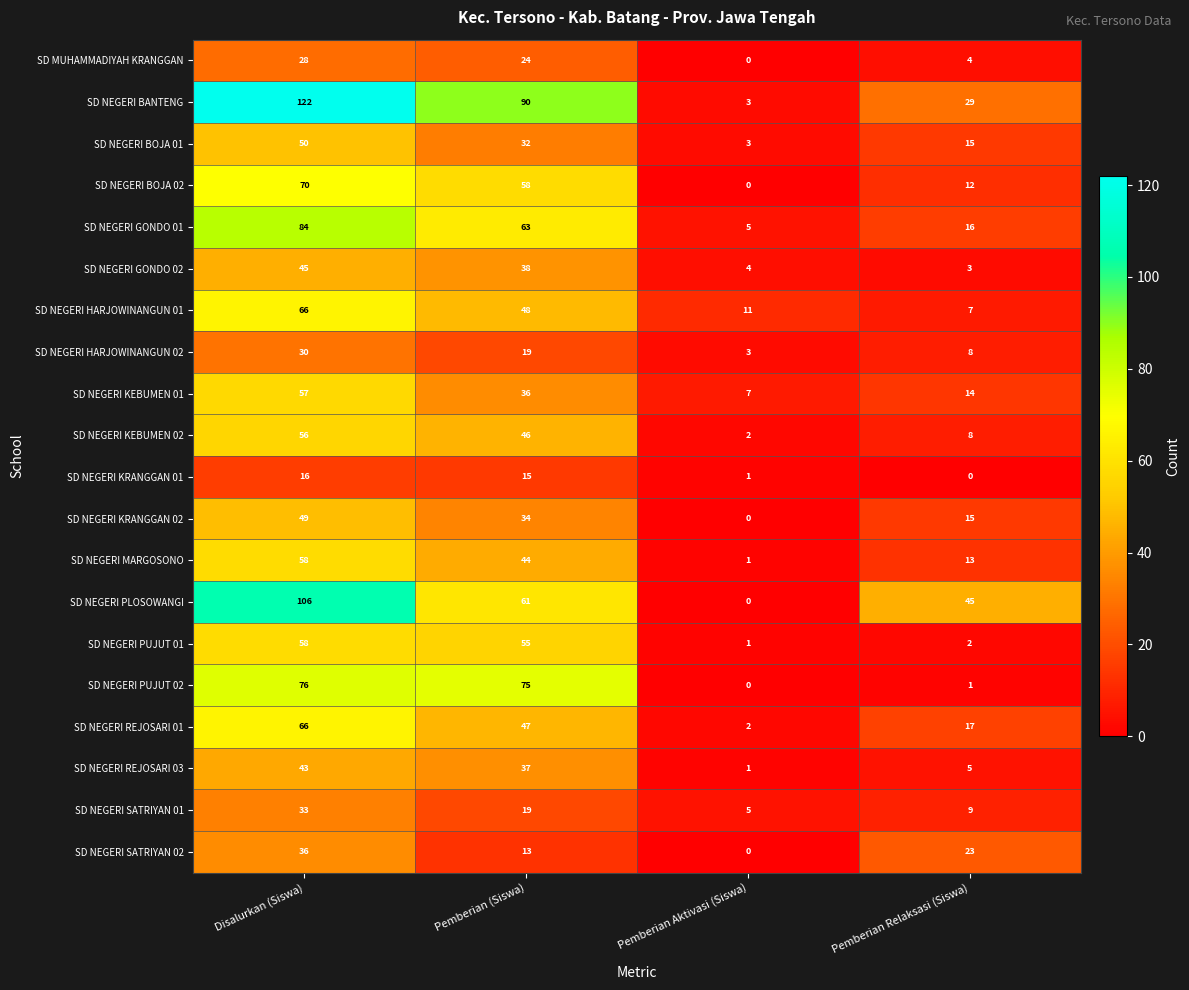

What value does the SD NEGERI HARJOWINANGUN 01 series have at Disalurkan (Siswa)?

66